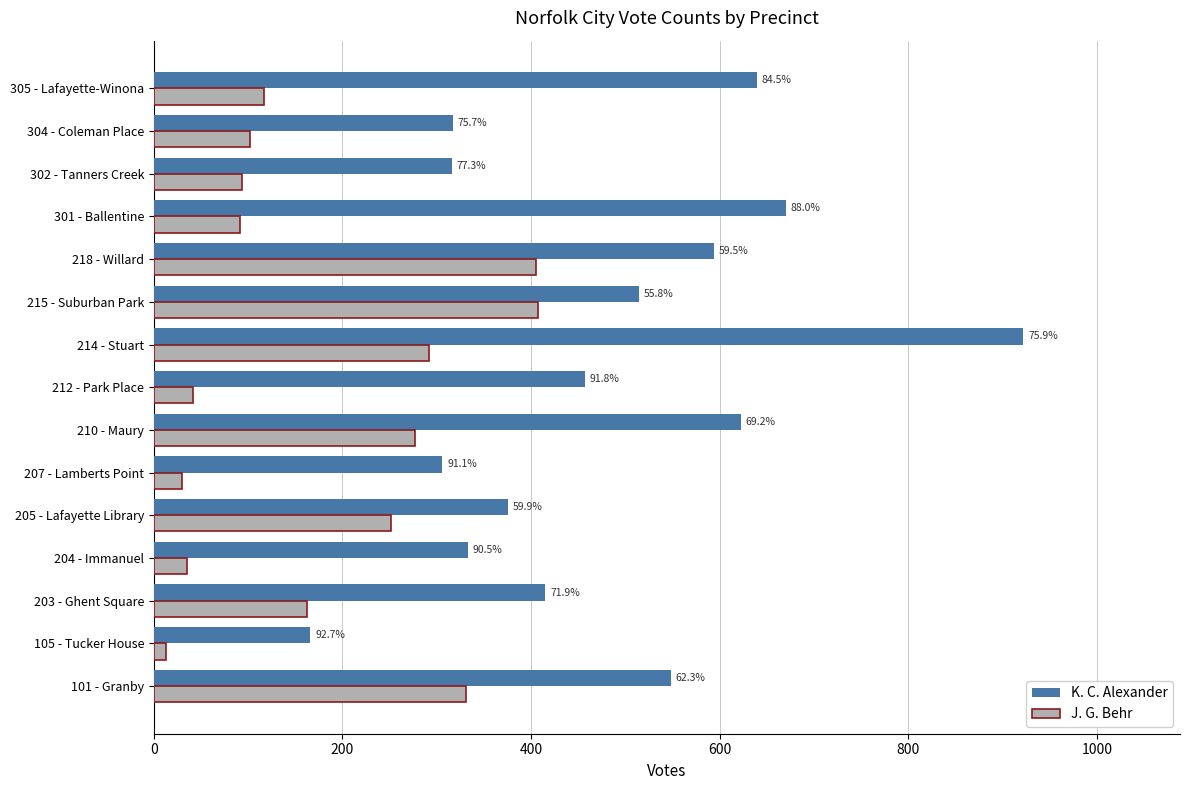

What are all the series names shown in the legend?

K. C. Alexander, J. G. Behr